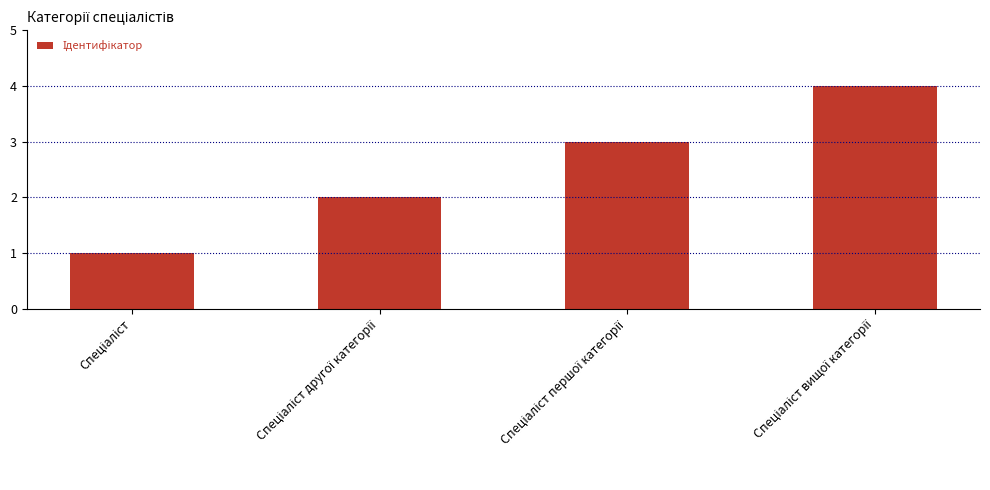

What is the greatest value displayed?

4